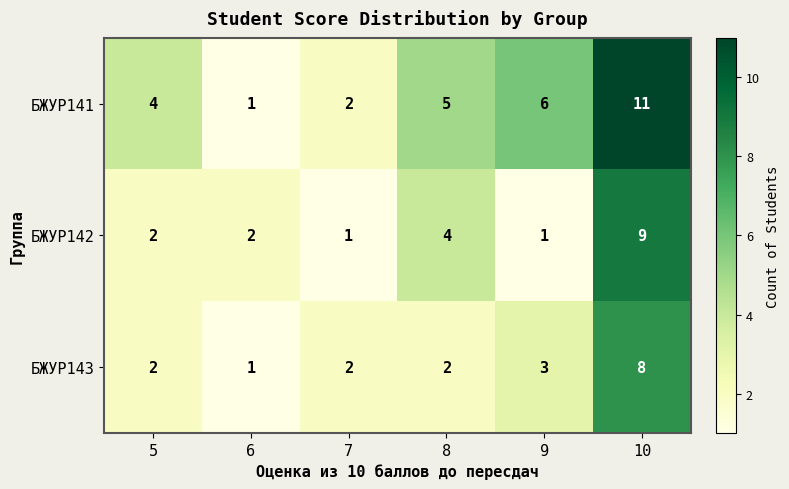

Is it true that БЖУР143 equals 2 at 7?

True